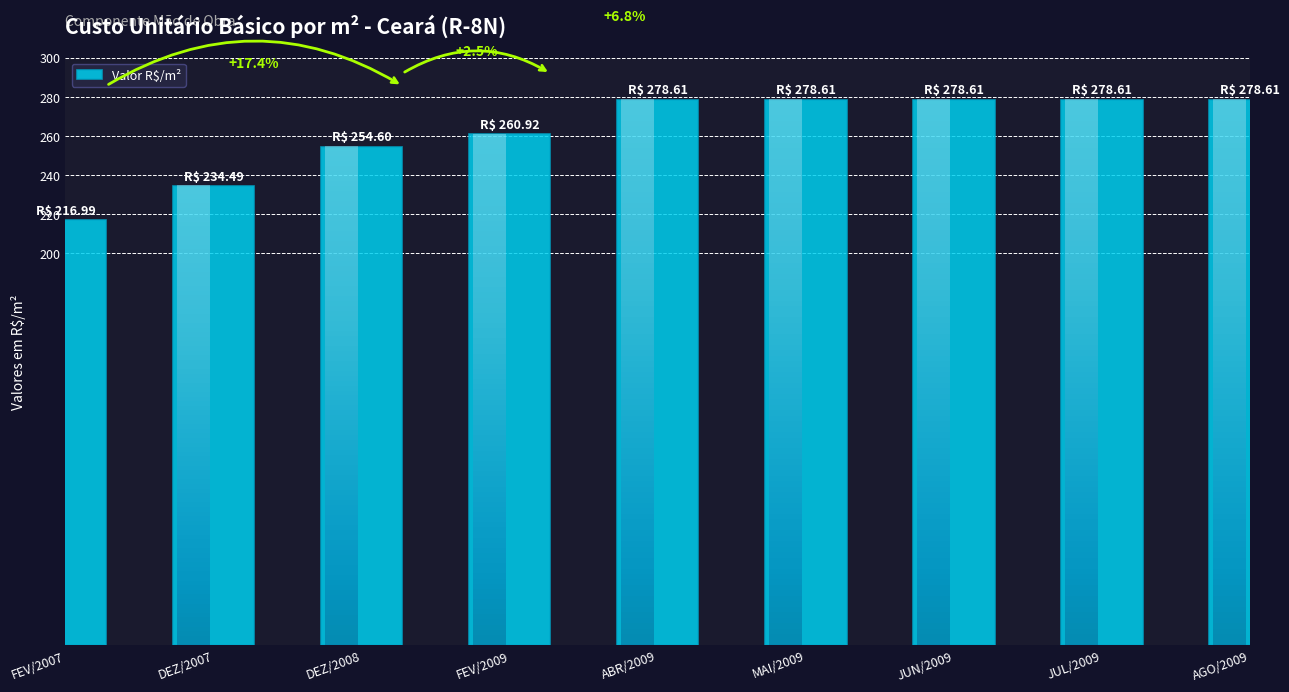

What is the approximate value at FEV/2007?

217.0